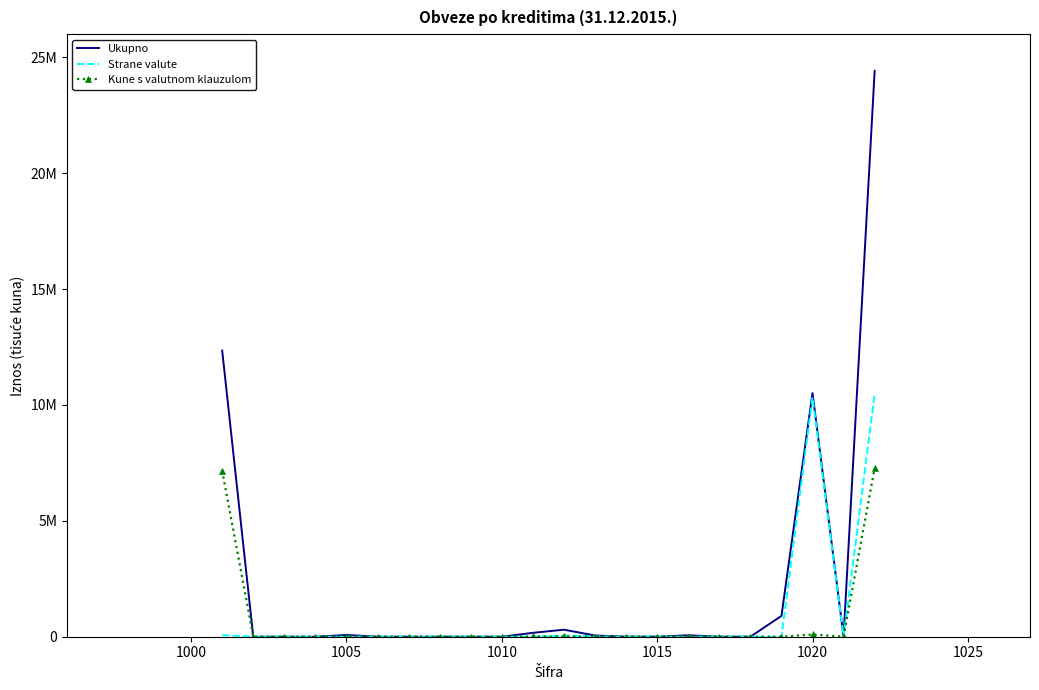

True or false: Ukupno and Strane valute cross at least once.

False